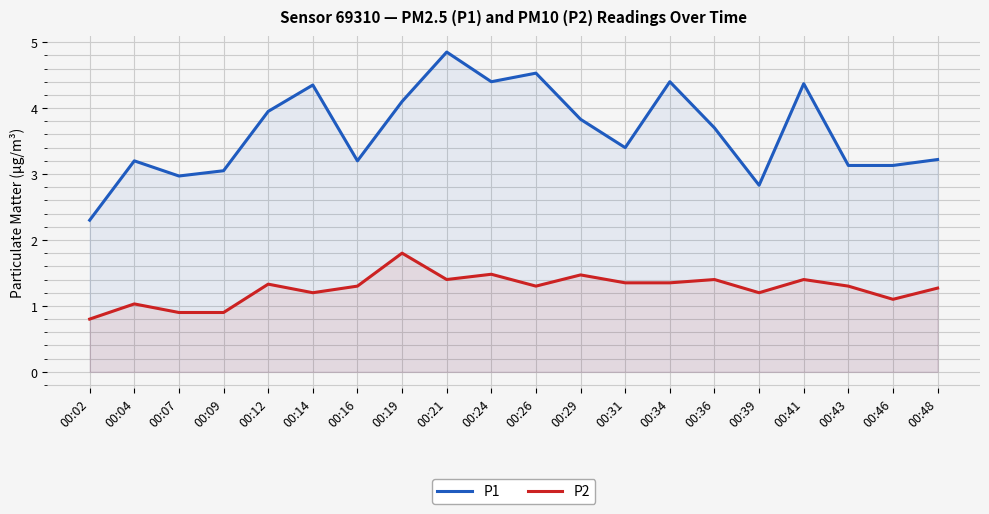

Where is P2 nearest to the value 1?

00:04